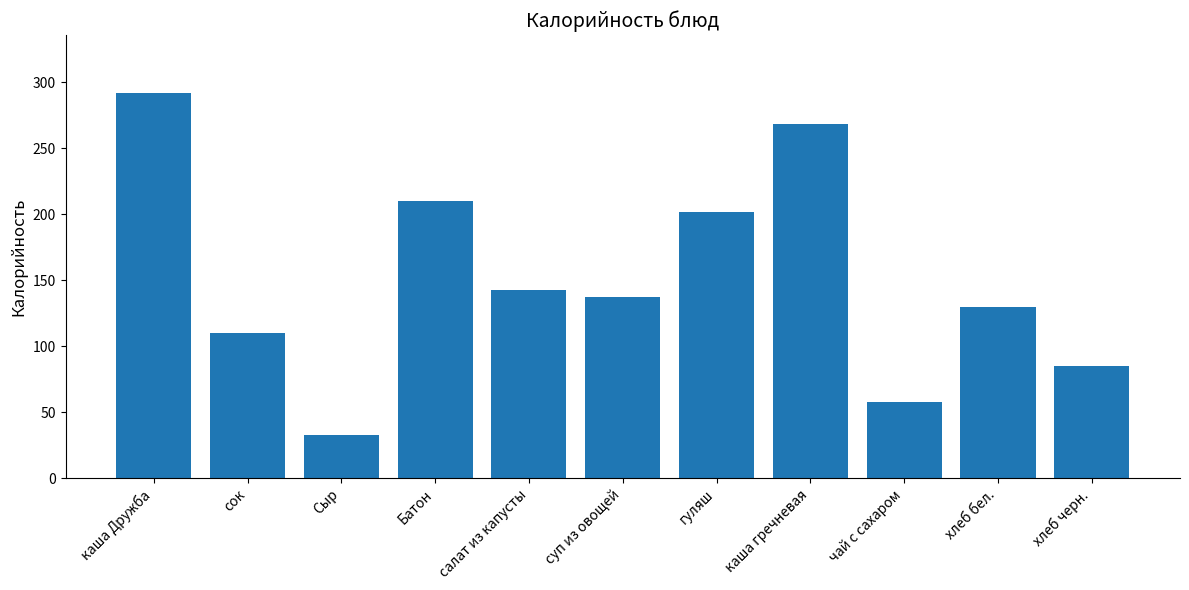

What is the label of the 1st bar from the right?

хлеб черн.